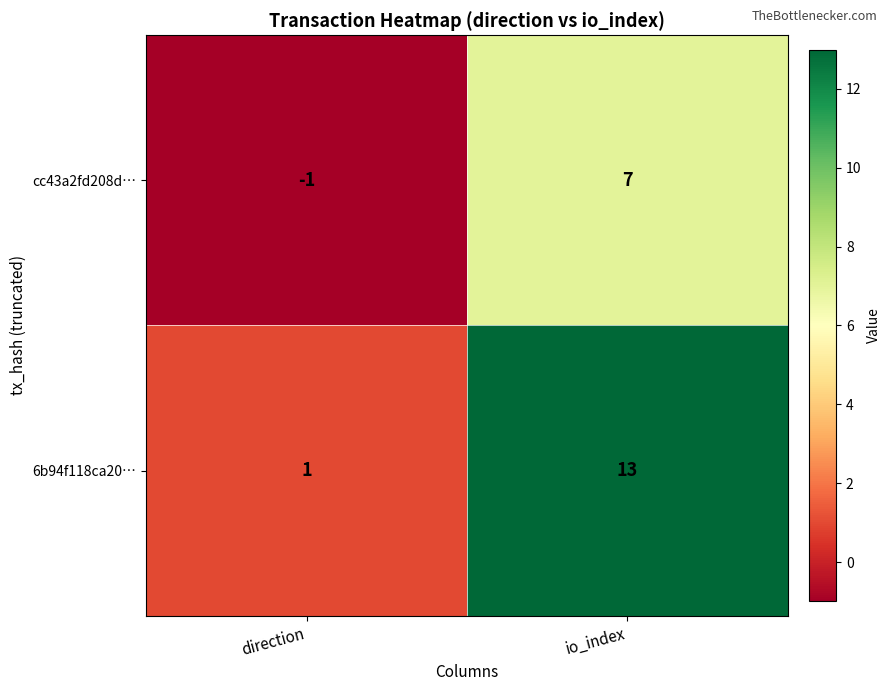

How many positive values does the cc43a2fd208d… series have?

1